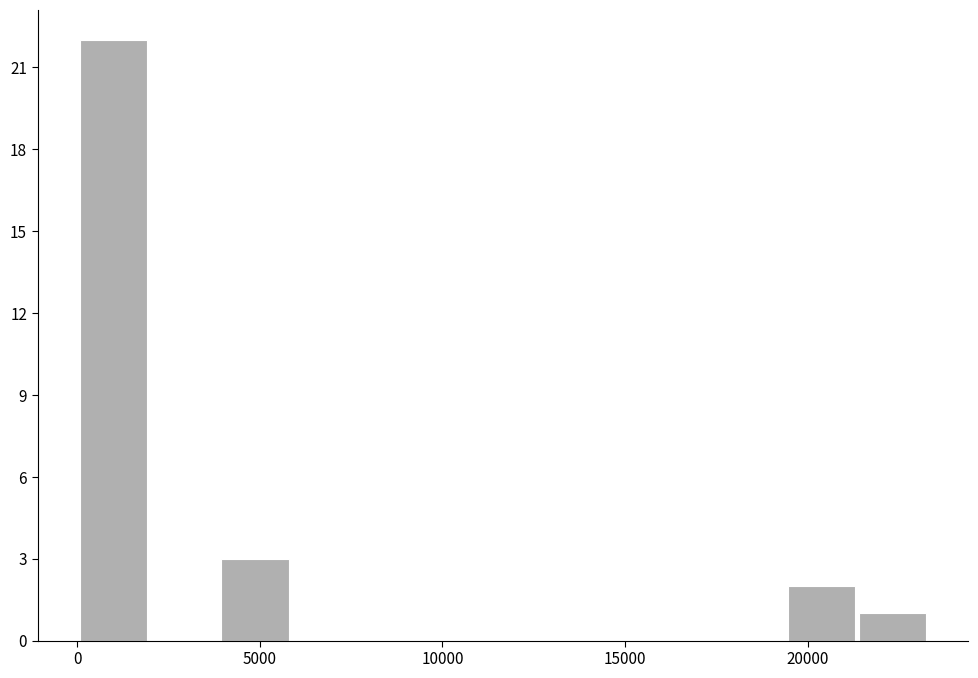

Read against the x-axis, roughly where is the centre of the tallest bar?

1000